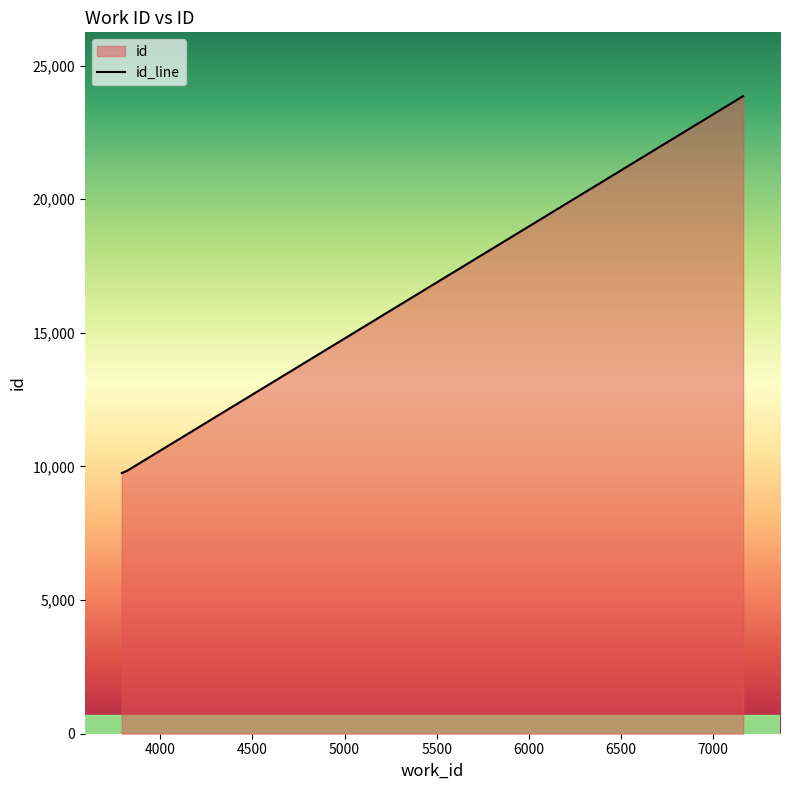

What is the sum of all values?

43457